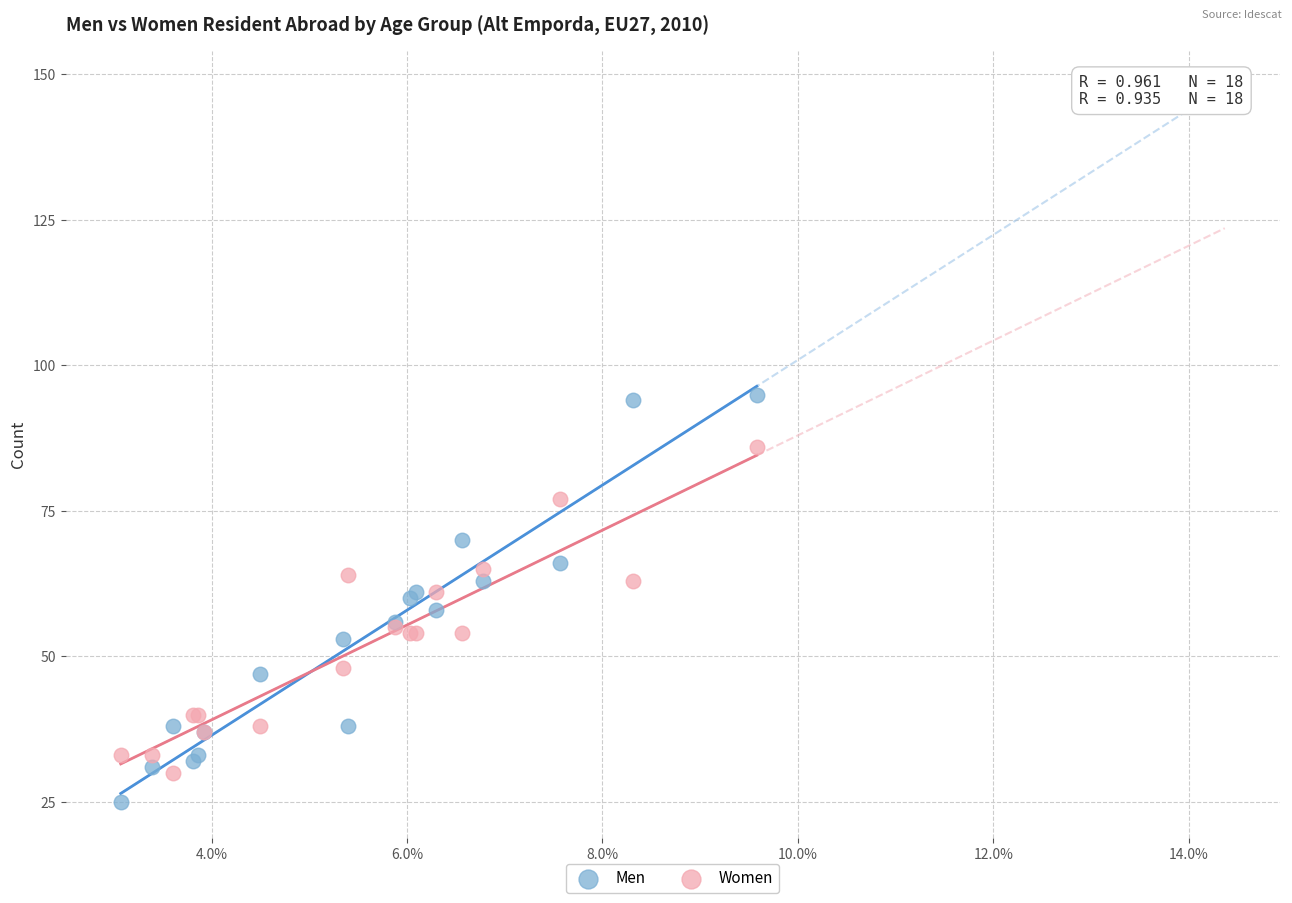

Which series reaches the minimum Y coordinate?

Men